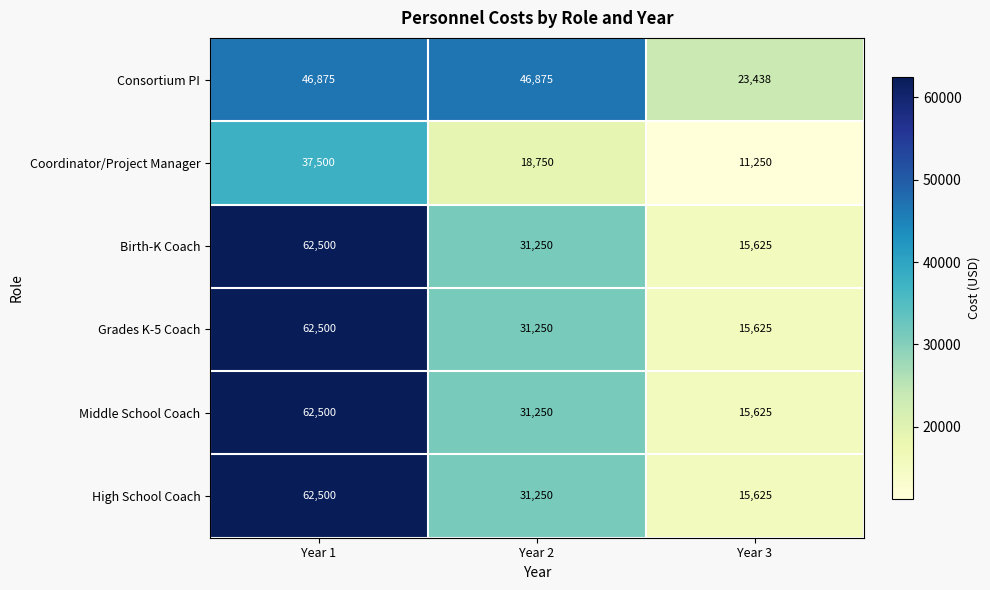

Which series has the largest total across all categories?

Consortium PI